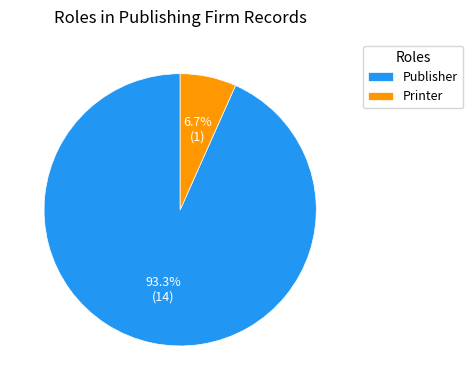

Does Publisher account for over 50% of the chart?

Yes